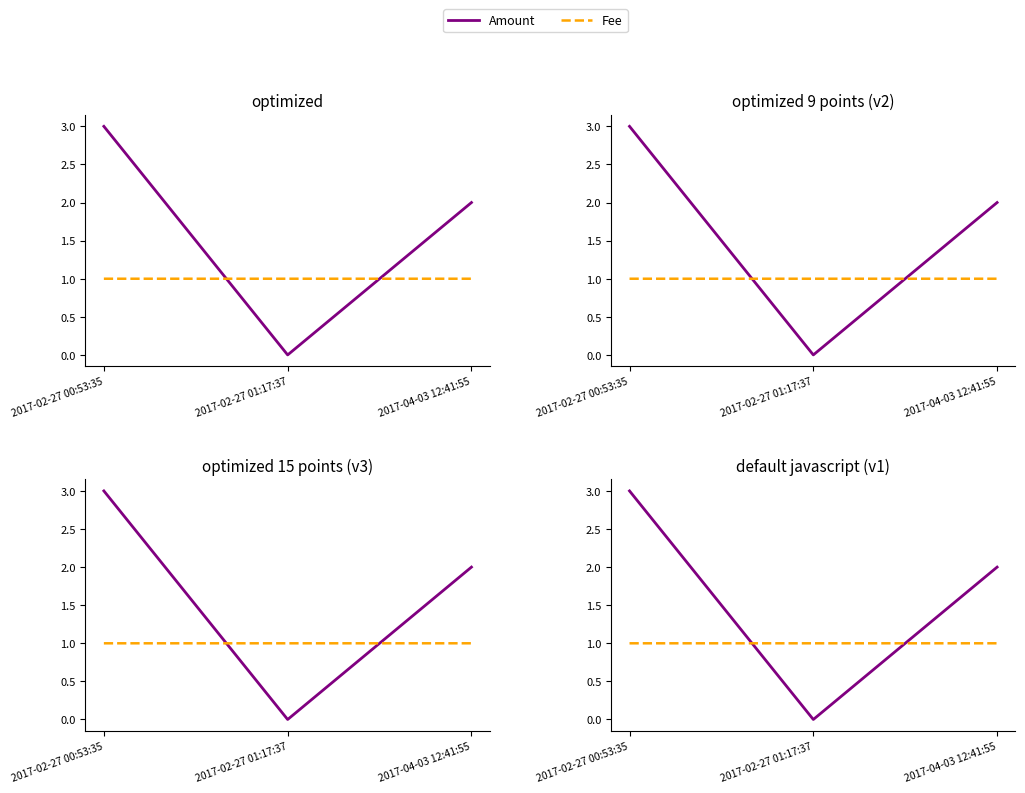

True or false: Amount has a value of 5.3 at 2017-02-27 00:53:35.

False